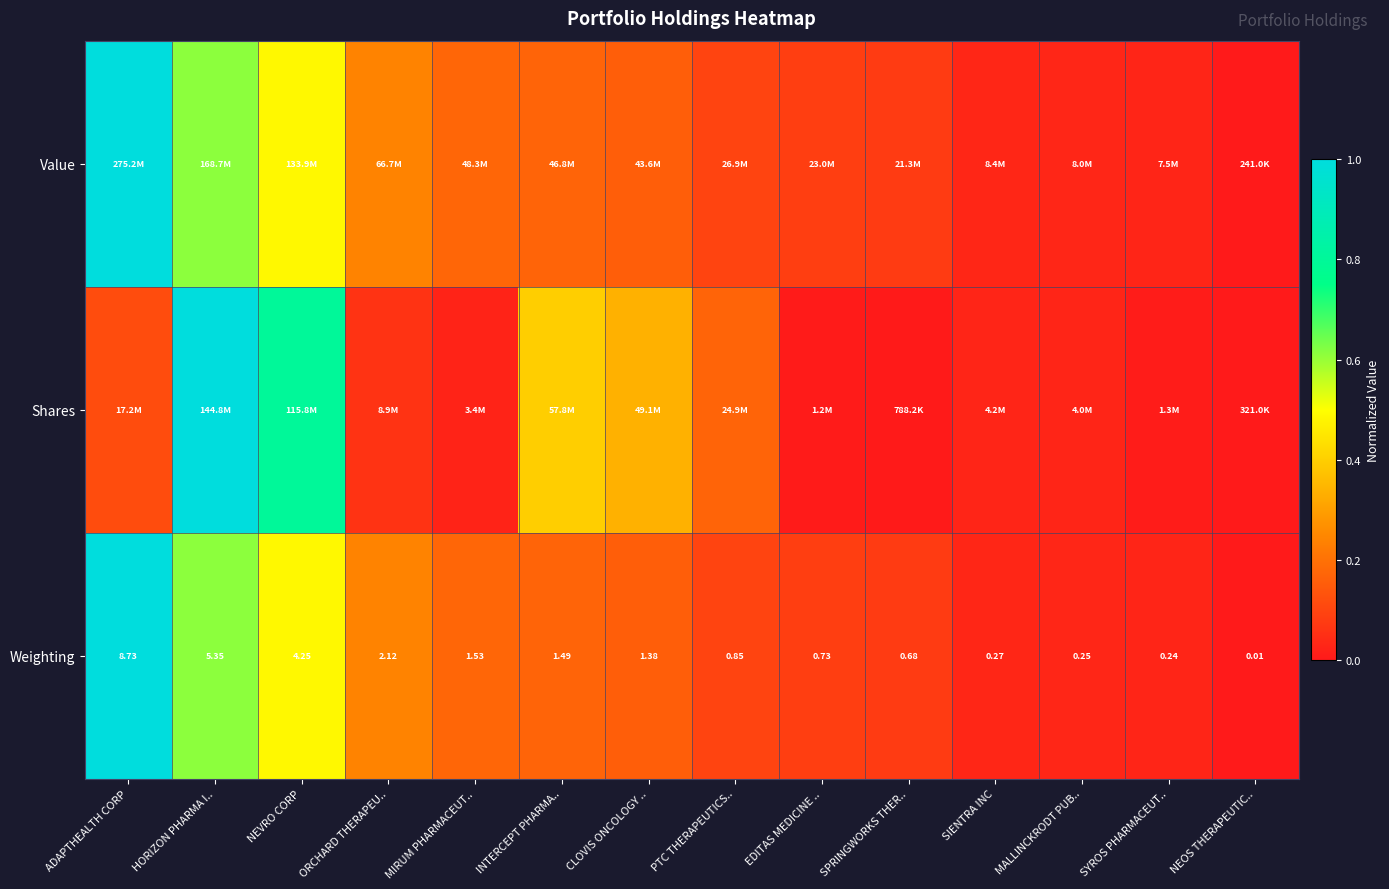

At which label does Weighting first exceed 1?

ADAPTHEALTH CORP